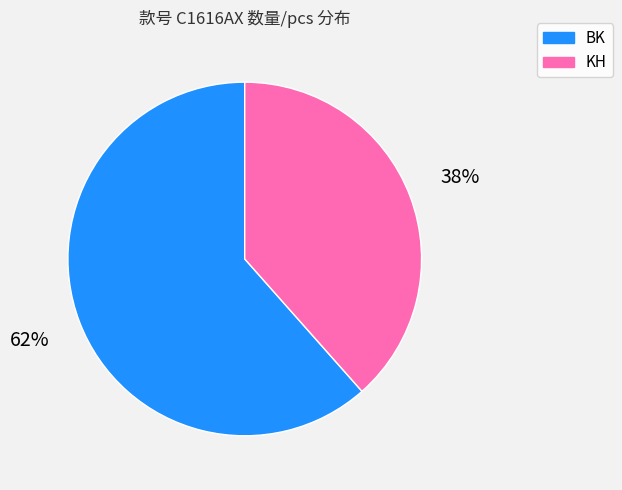

How many slices are in this pie chart?

2